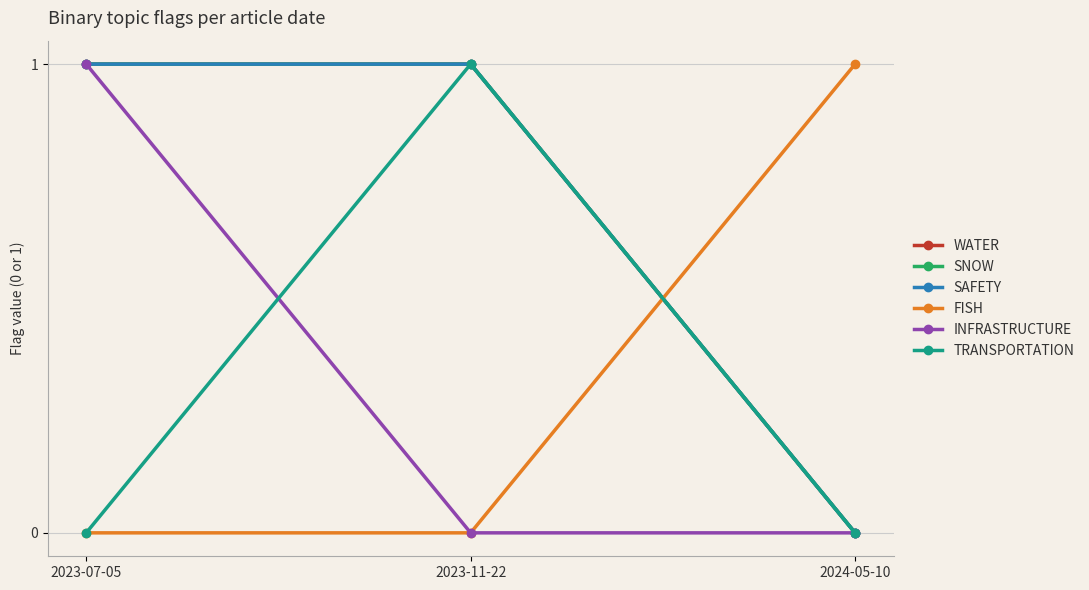

What position from the right is 2023-07-05?

3